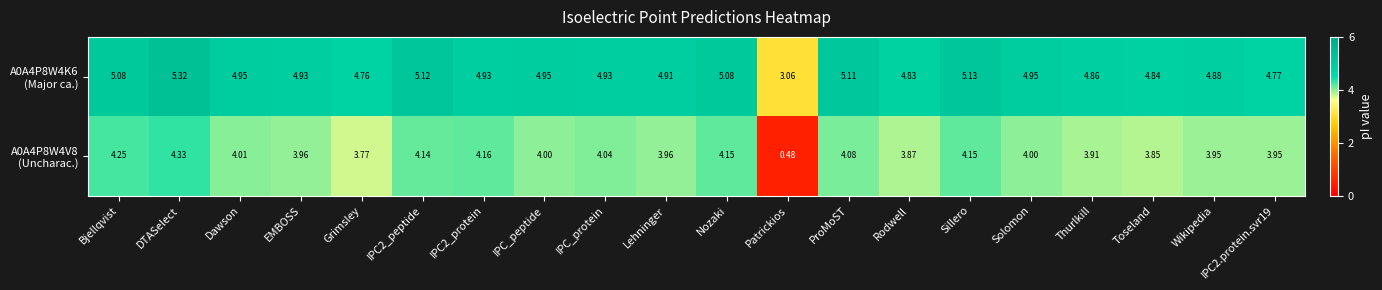

How many series are shown in this chart?

2